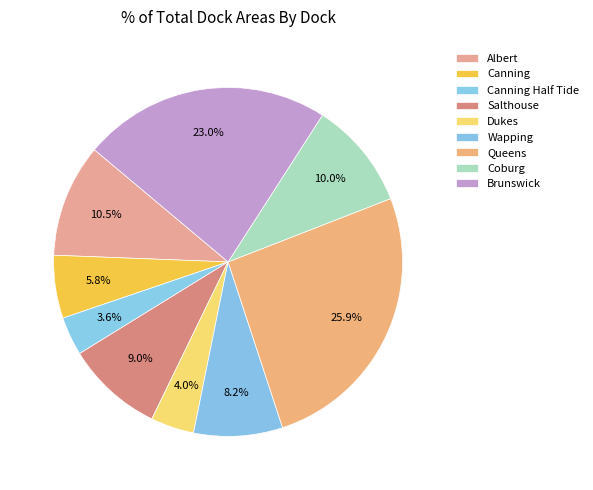

Is the sum of Salthouse and Brunswick greater than half?

No